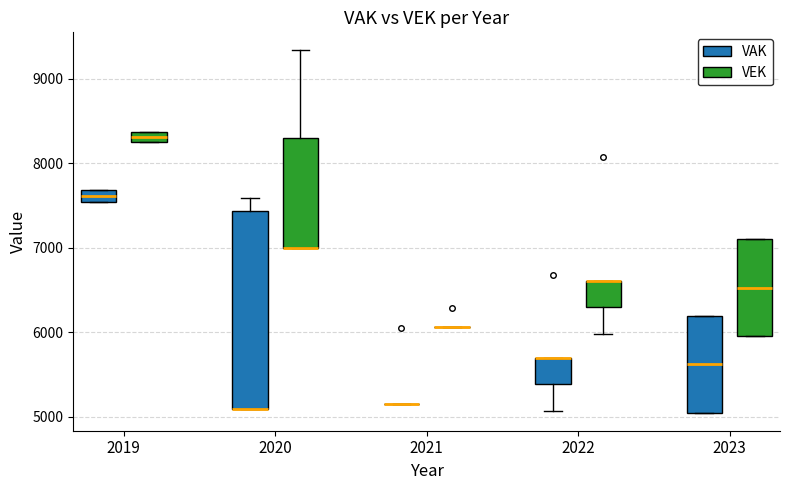

Where does the median line of the box for 2023 (VEK) sit on the y-axis? The values are not printed on the chart, so give them approximately, as read against the axis.

6500